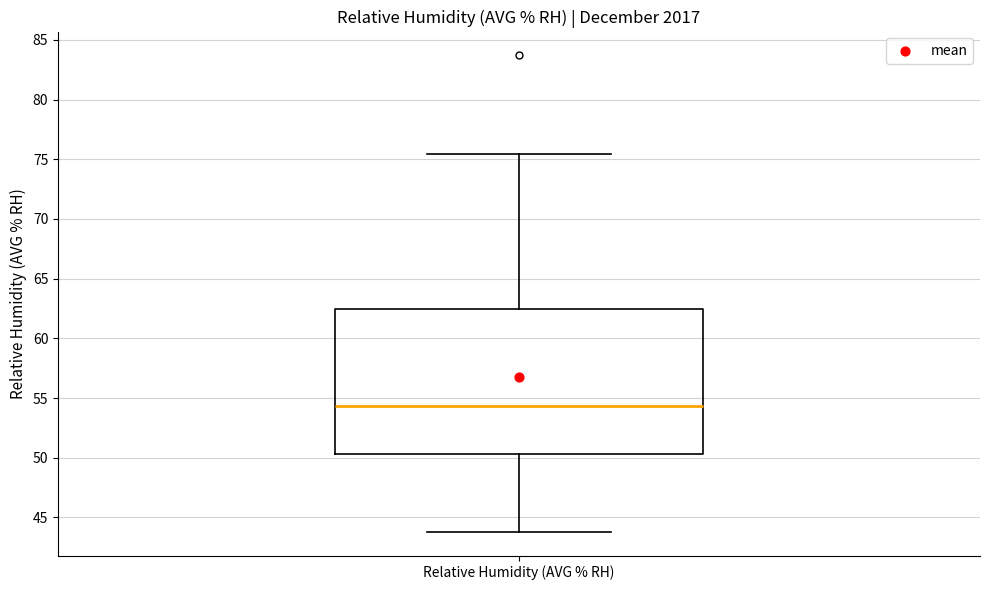

Read this box plot against the y-axis: the position of the median line, the range covered by the box, and the ends of both whiskers. The values are not printed on the chart, so give them approximately, as read against the axis.

median 54.5, box 50.5 to 62.5, whiskers 44.0 to 75.5